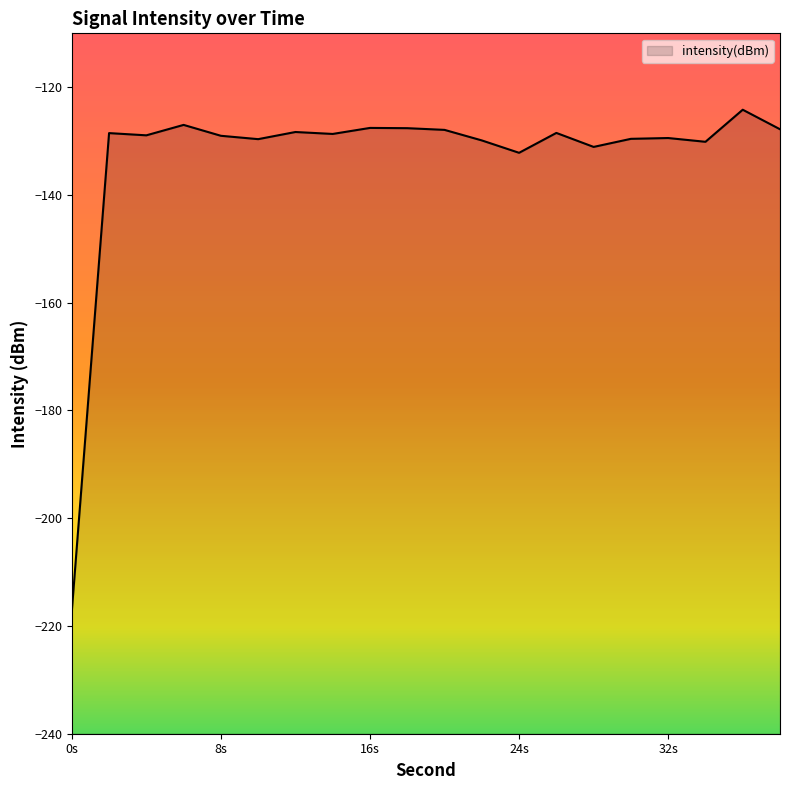

Does the chart display data point markers on the line(s)?

No